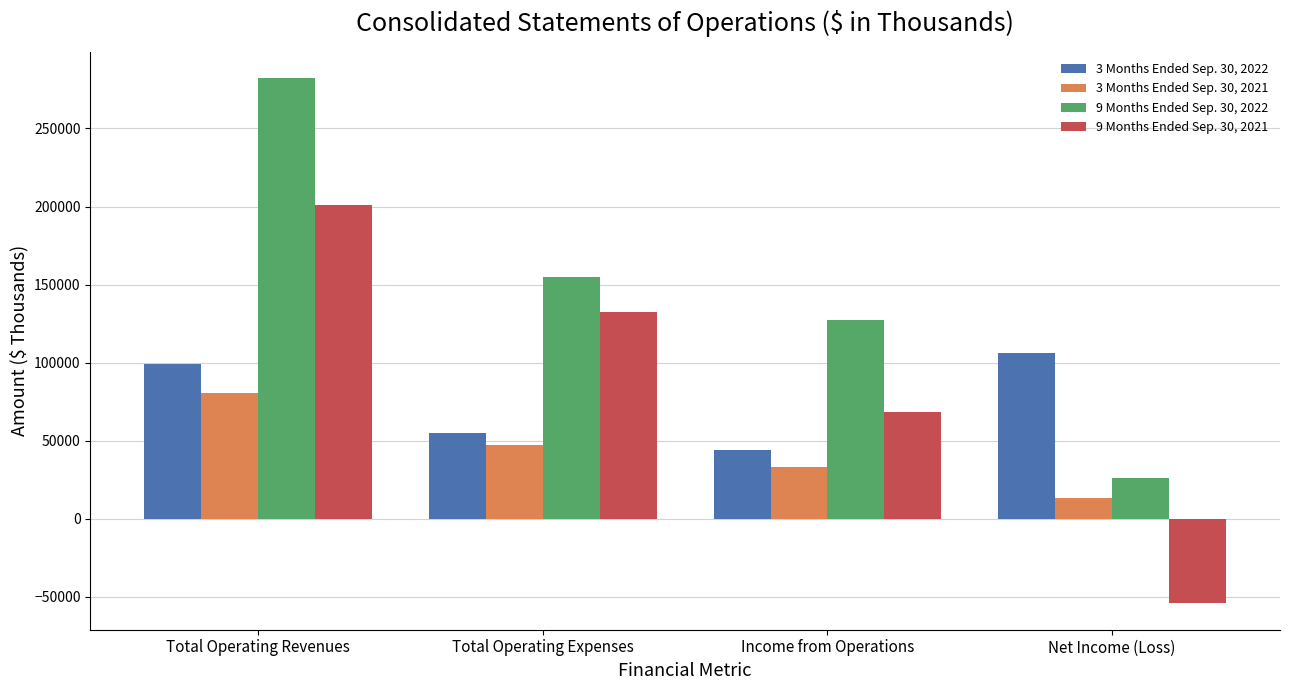

Reading left to right, list all the values displayed in this chart.

3 Months Ended Sep. 30, 2022: 99149	55213	43936	105888
3 Months Ended Sep. 30, 2021: 80816	47361	33455	13052
9 Months Ended Sep. 30, 2022: 282262	154735	127527	26191
9 Months Ended Sep. 30, 2021: 200700	132632	68068	-54252